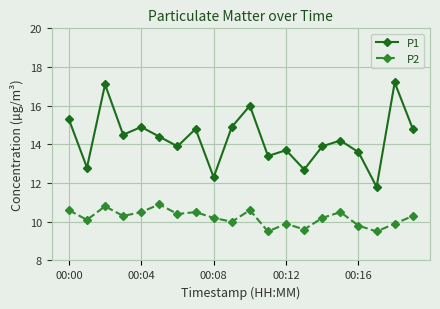

Which series has the largest range (max minus min)?

P1